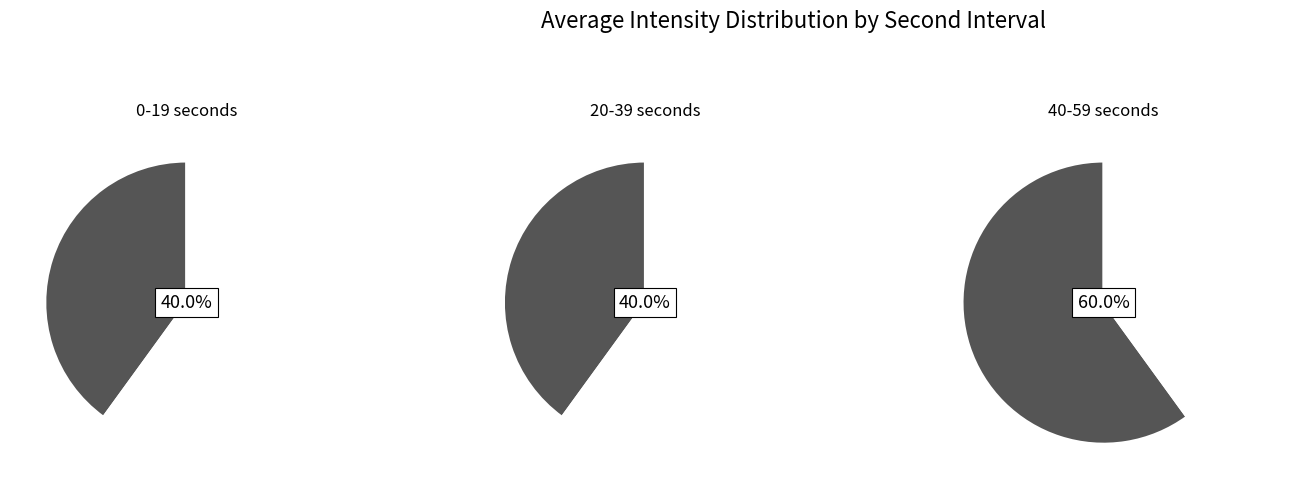

Is there a majority slice in this chart?

No